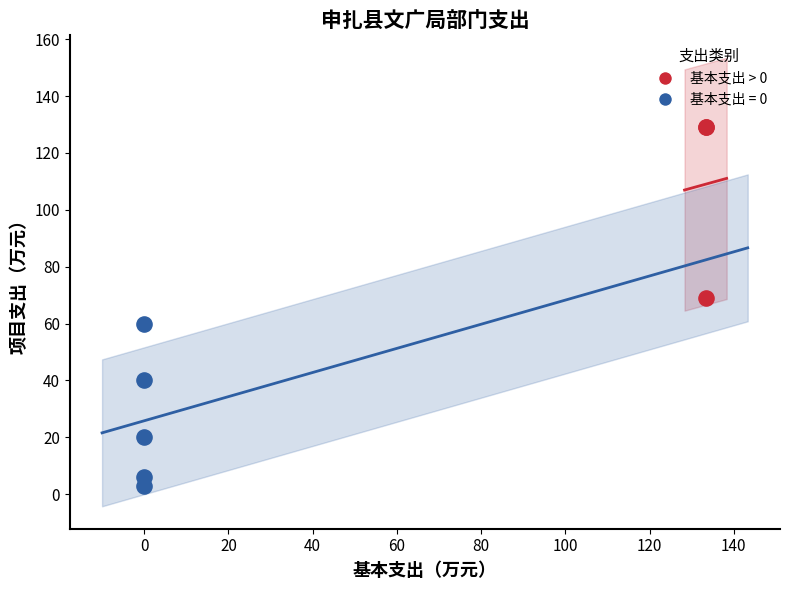

Which series contains the lowest Y value?

基本支出 = 0